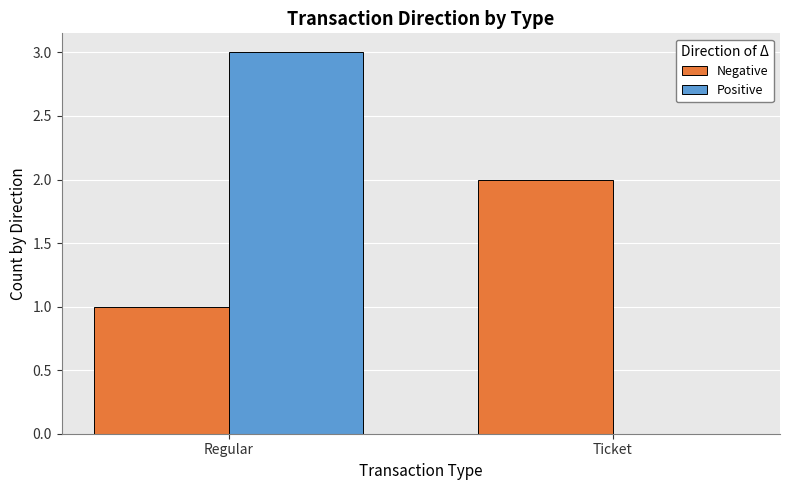

The Positive series shows 1 at Ticket. True or false?

False